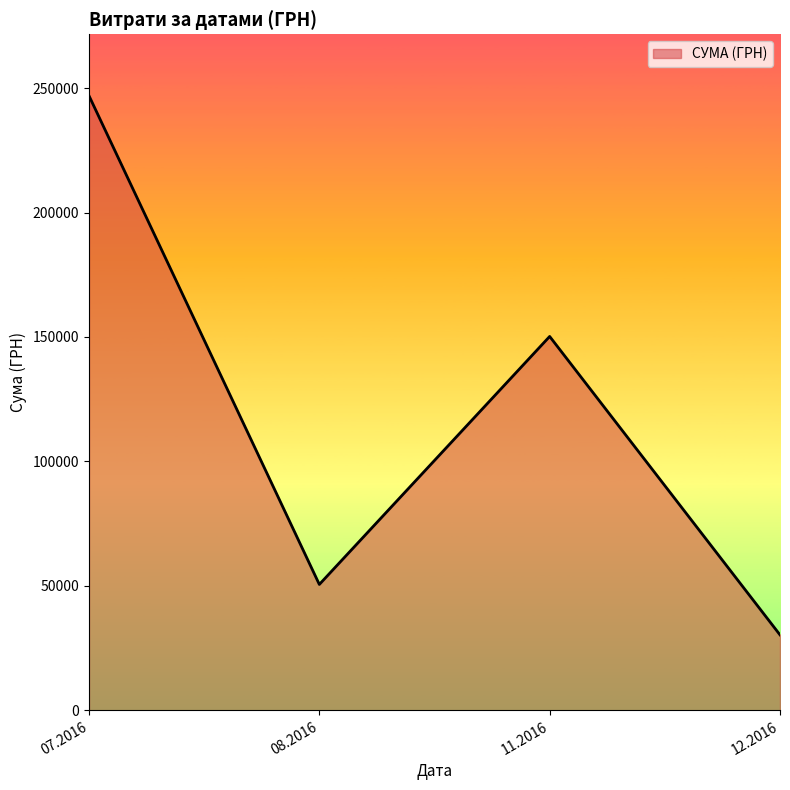

Reading left to right, transcribe all the data shown in this chart.

246906.1	50602.0	150216.7	30341.0